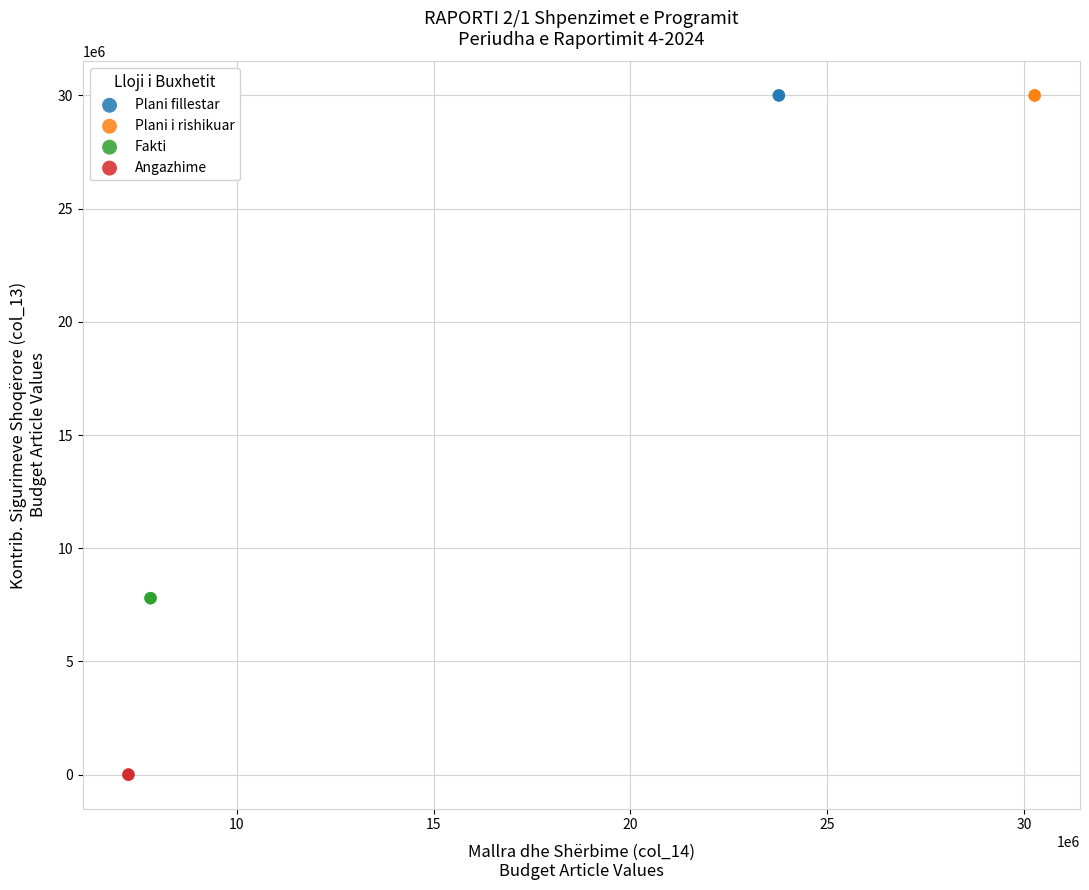

What are all the series names shown in the legend?

Plani fillestar, Plani i rishikuar, Fakti, Angazhime